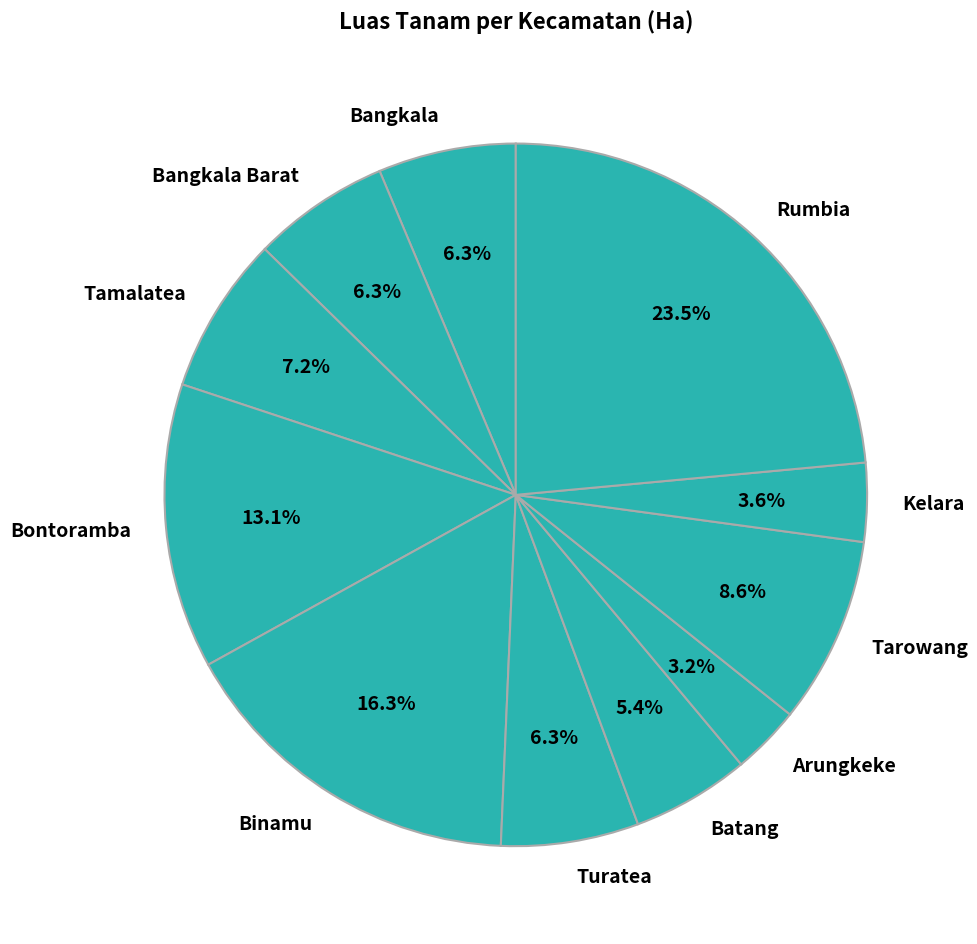

How many segments does this pie chart have?

11